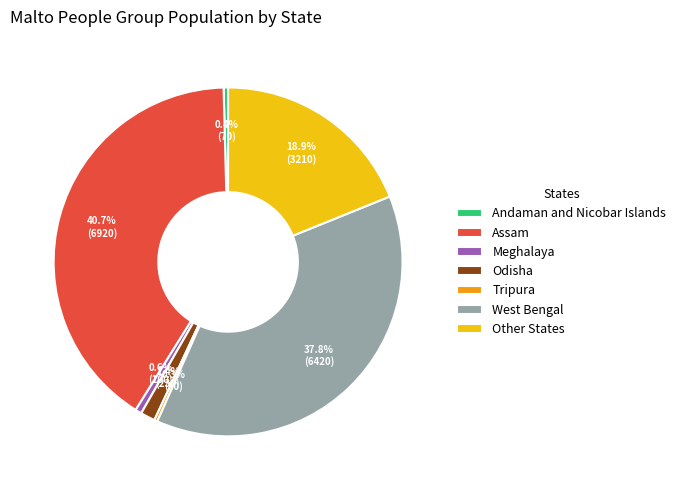

Is it true that West Bengal is 38% of the pie?

True